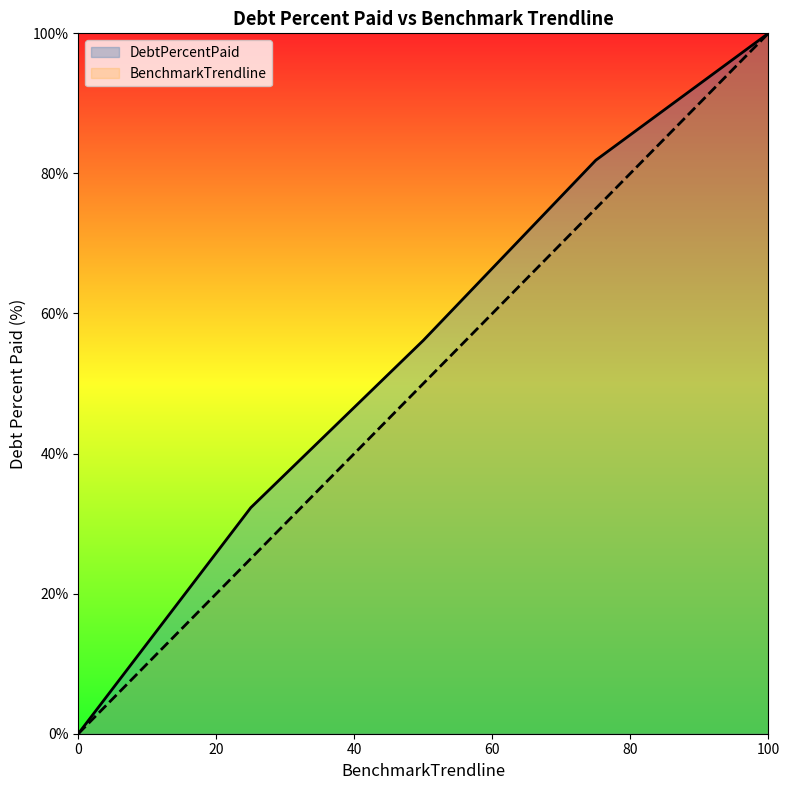

At which category is the sum across all series the highest?

100